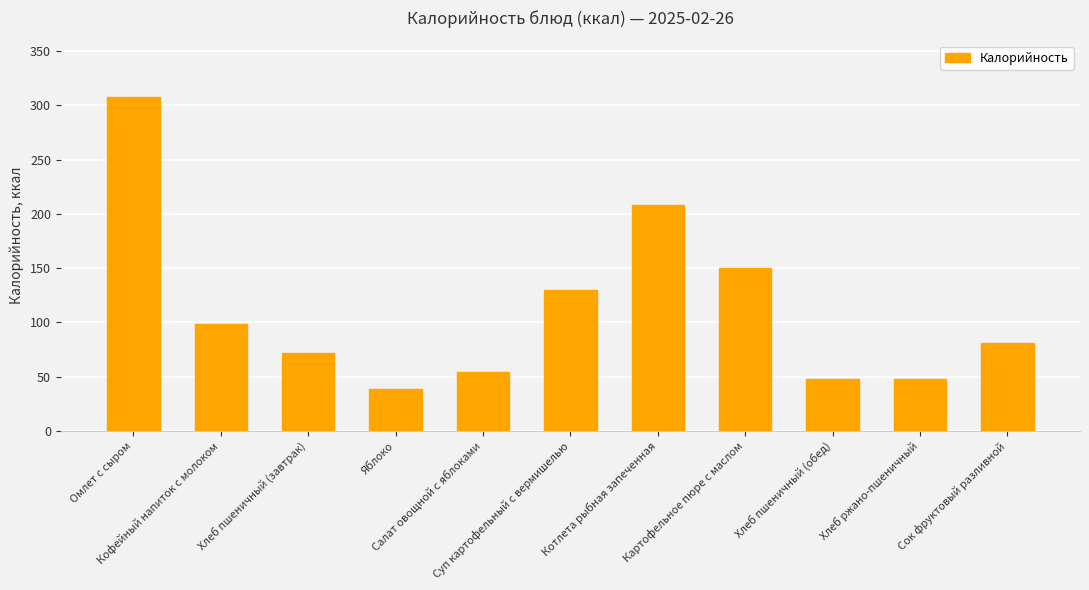

Where does the data first go above 81?

Омлет с сыром